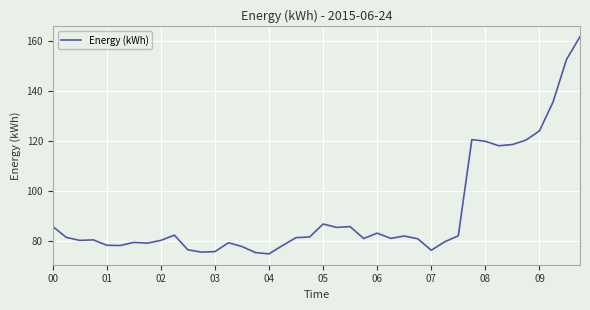

What is the difference between the maximum and minimum values?

87.0